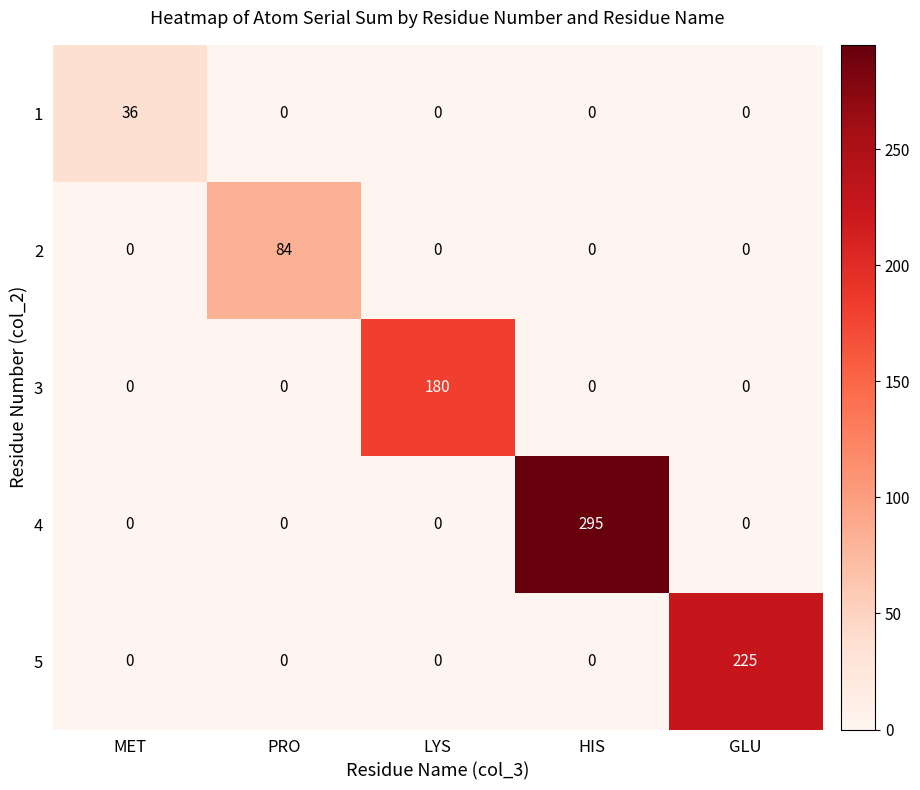

Rank the series by their average value, from highest to lowest.

4, 5, 3, 2, 1